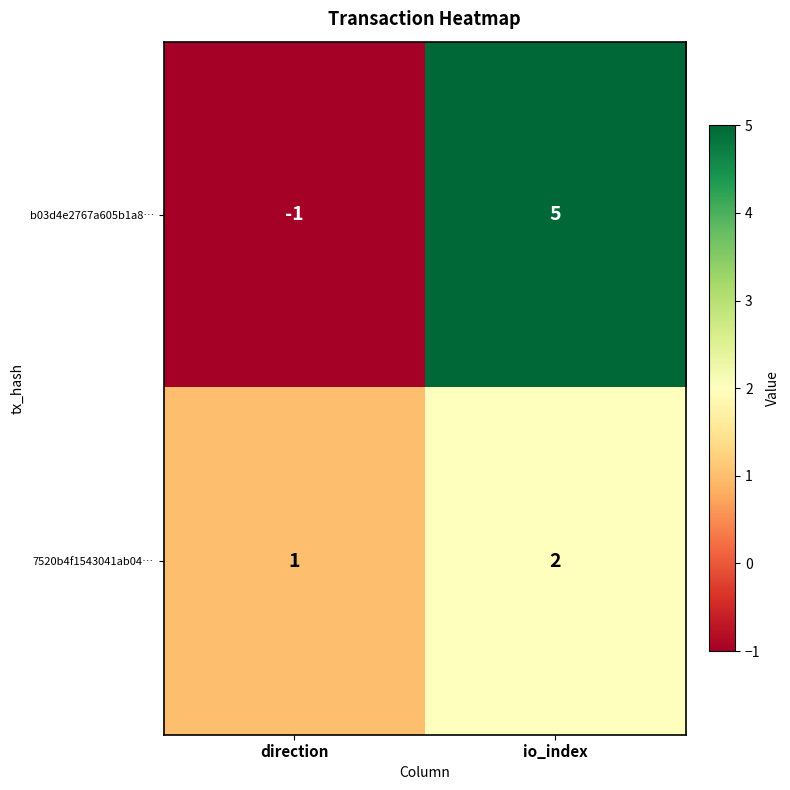

What is the difference between the maximum and minimum values in the b03d4e2767a605b1a8… series?

6